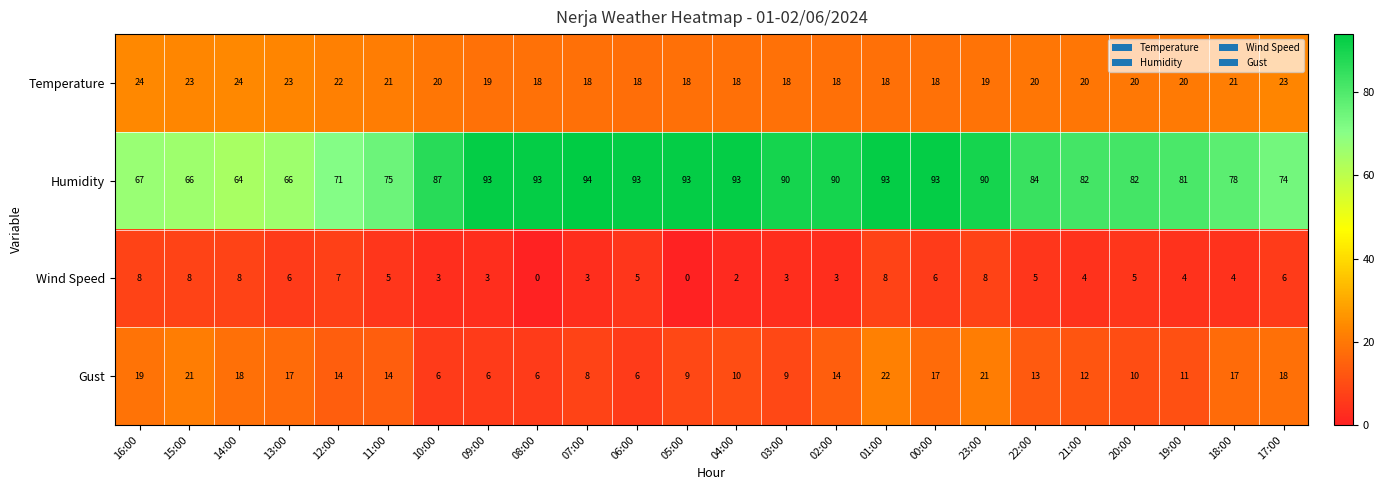

At 20:00, list the series in order from smallest to largest.

Wind Speed, Gust, Temperature, Humidity